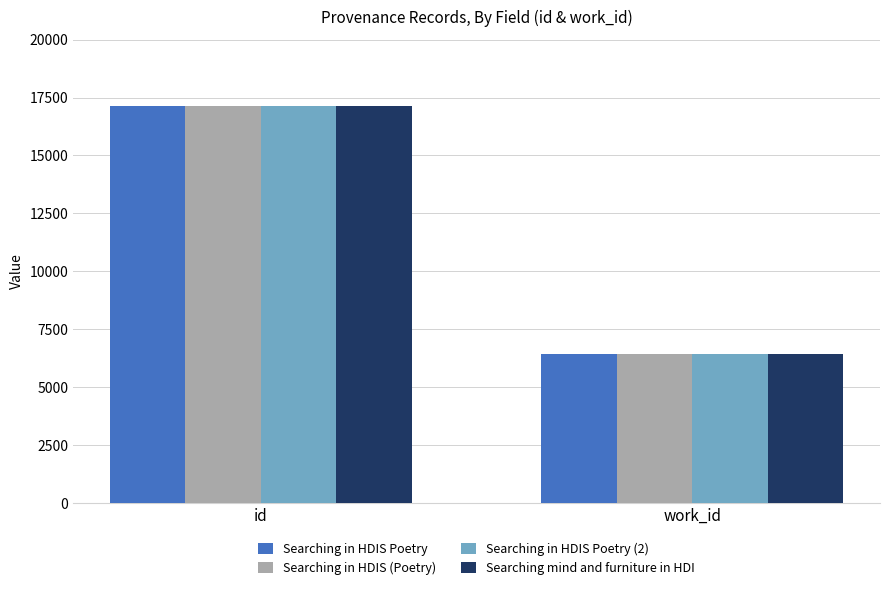

Reading right to left, extract all data points from this chart.

Searching in HDIS Poetry: work_id=6448	id=17120
Searching in HDIS (Poetry): work_id=6448	id=17122
Searching in HDIS Poetry (2): work_id=6448	id=17123
Searching mind and furniture in HDI: work_id=6448	id=17124